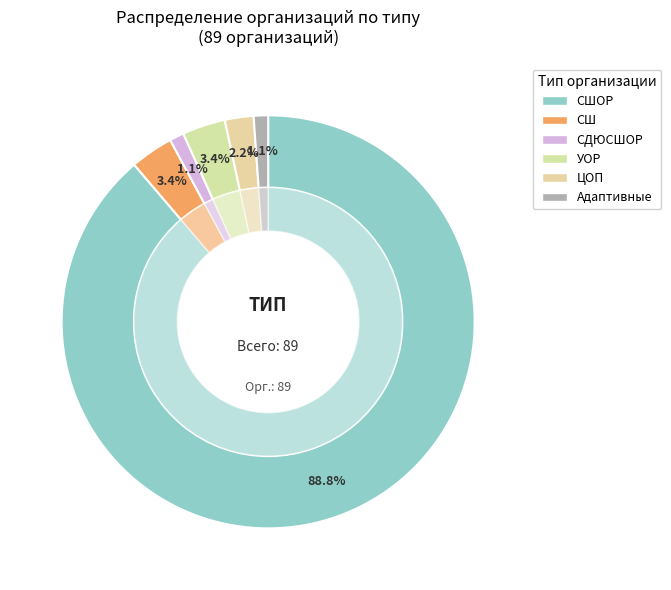

What percentage is the Адаптивные slice, to the nearest percent?

1%